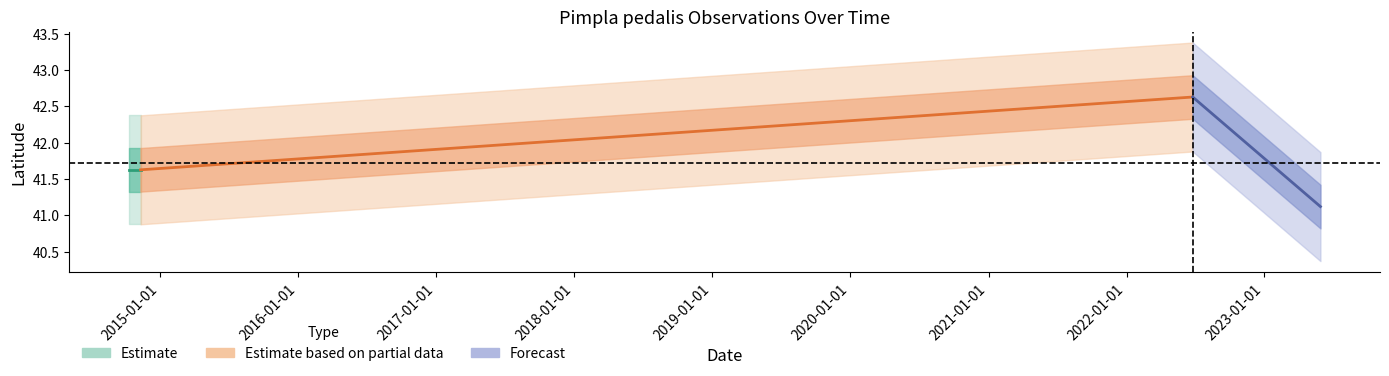

How many data points does each series have?

5